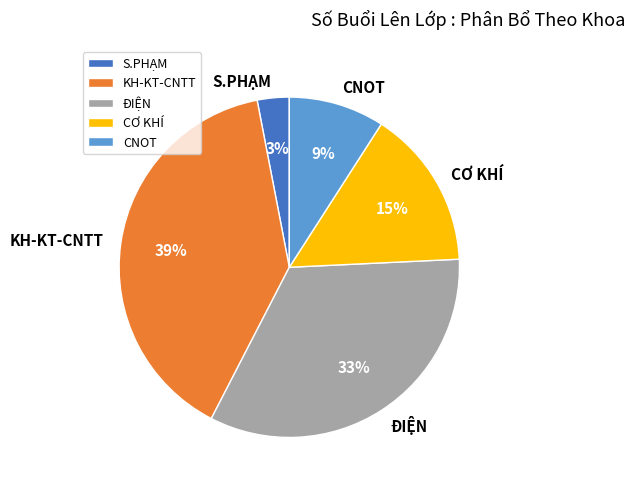

Which slice is the largest?

KH-KT-CNTT